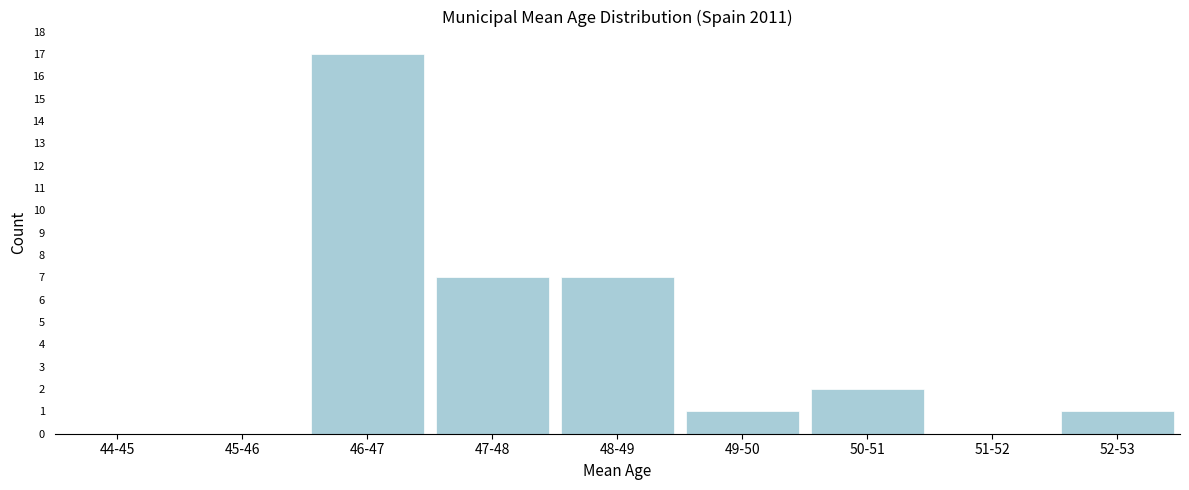

Reading left to right, extract all data points from this chart.

44-45=0	45-46=0	46-47=17	47-48=7	48-49=7	49-50=1	50-51=2	51-52=0	52-53=1